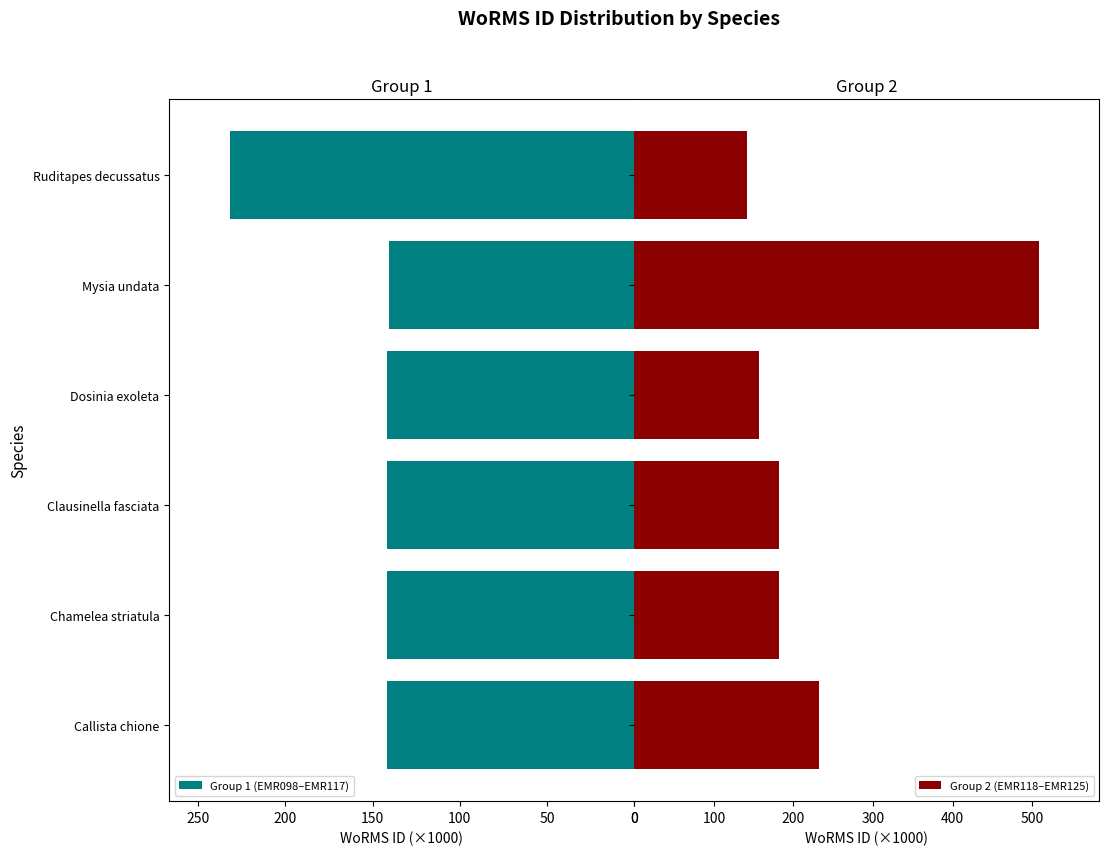

What is the lowest value of the Group 1 (EMR098–EMR117) series?

140.7